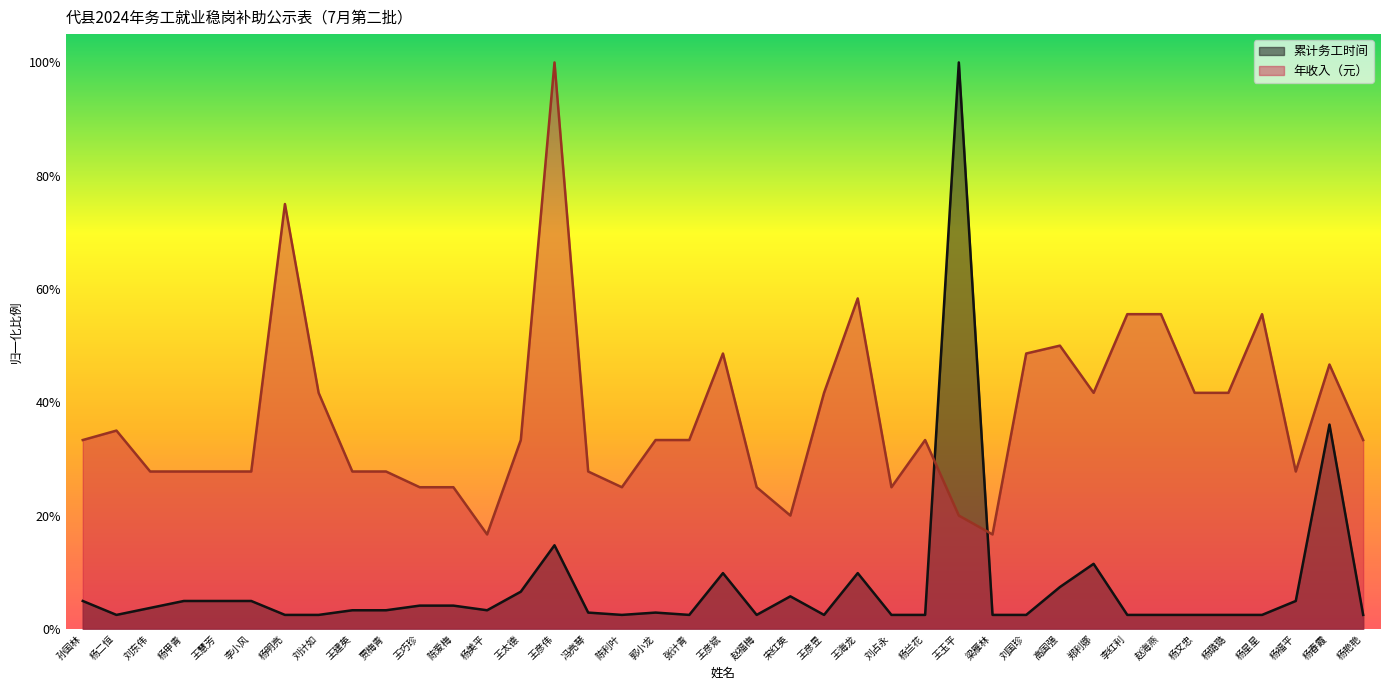

At which label is 年收入（元） closest to 0?

杨美平